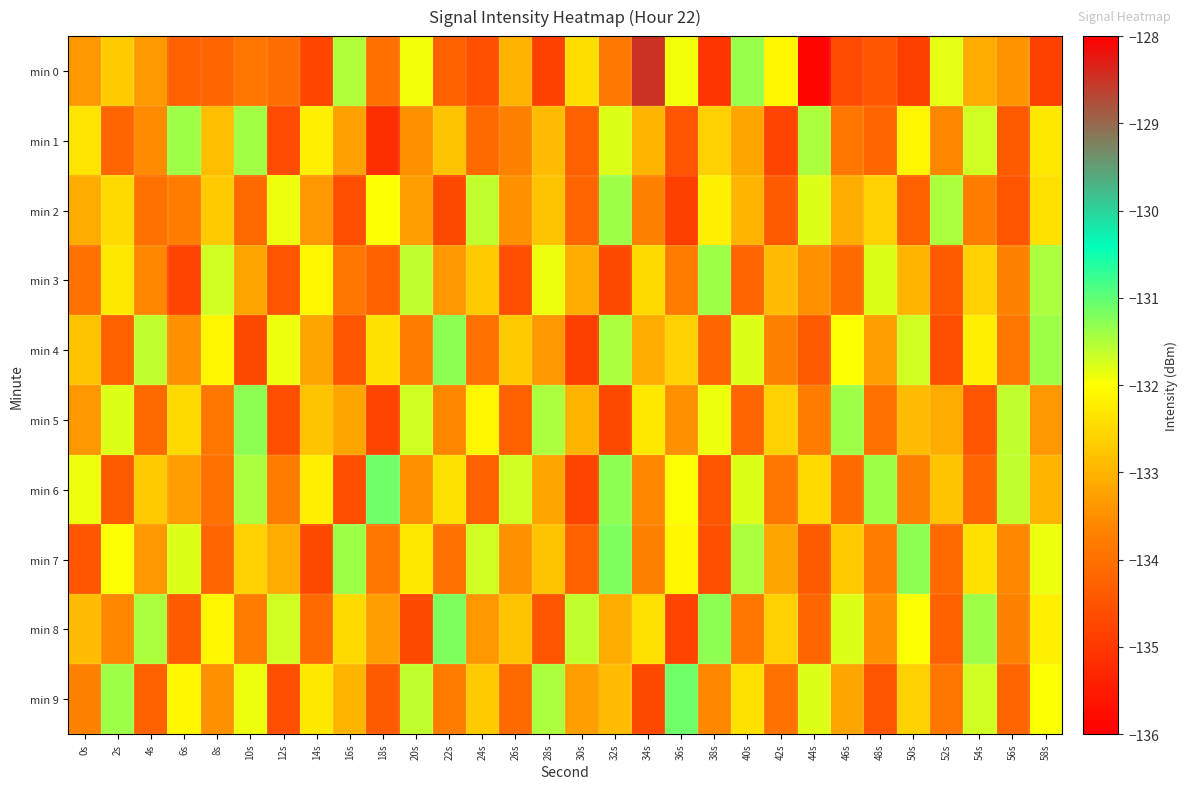

What is the minimum value shown in the chart?

-135.9